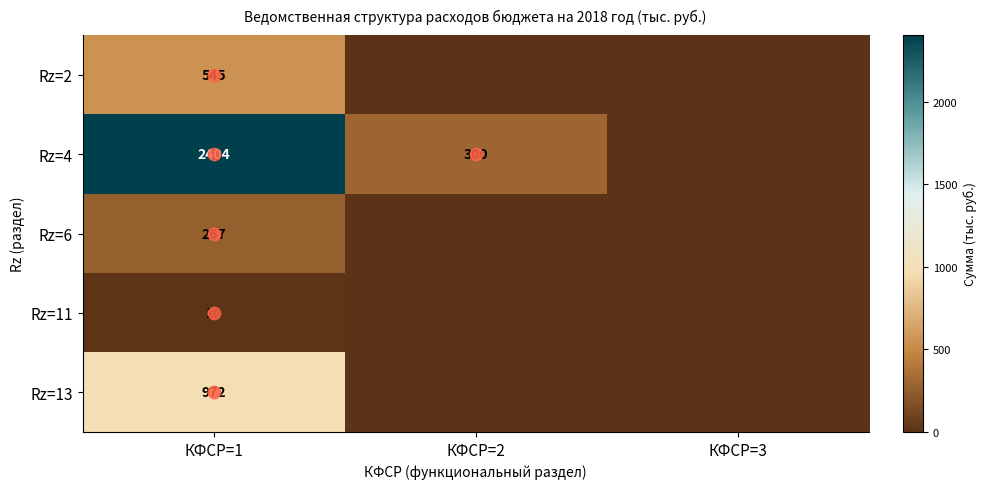

At which label does Rz=4 first exceed 300?

КФСР=1